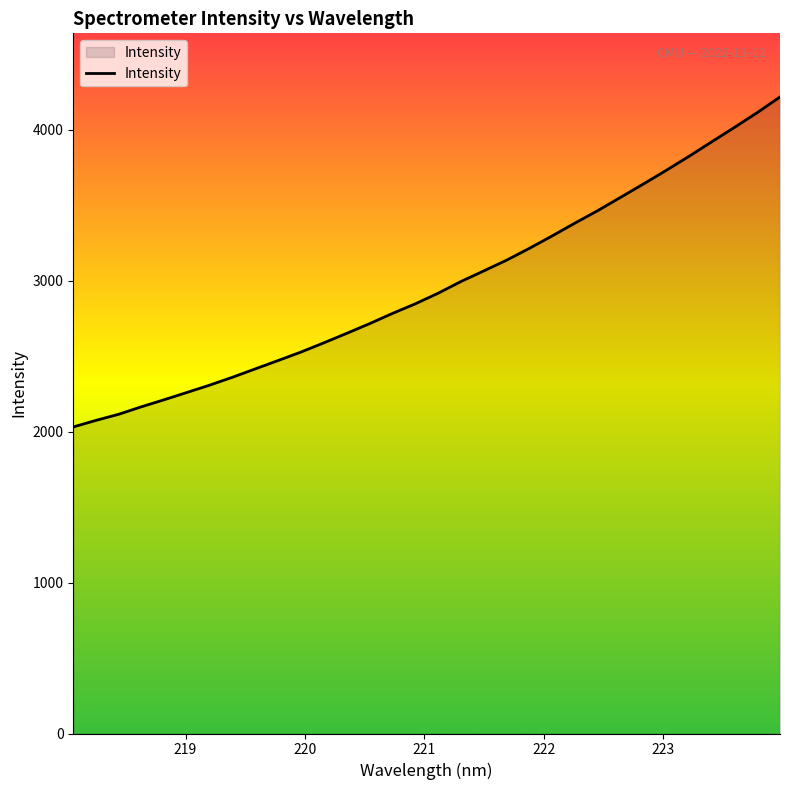

What is the difference between the maximum and minimum values?

2185.7